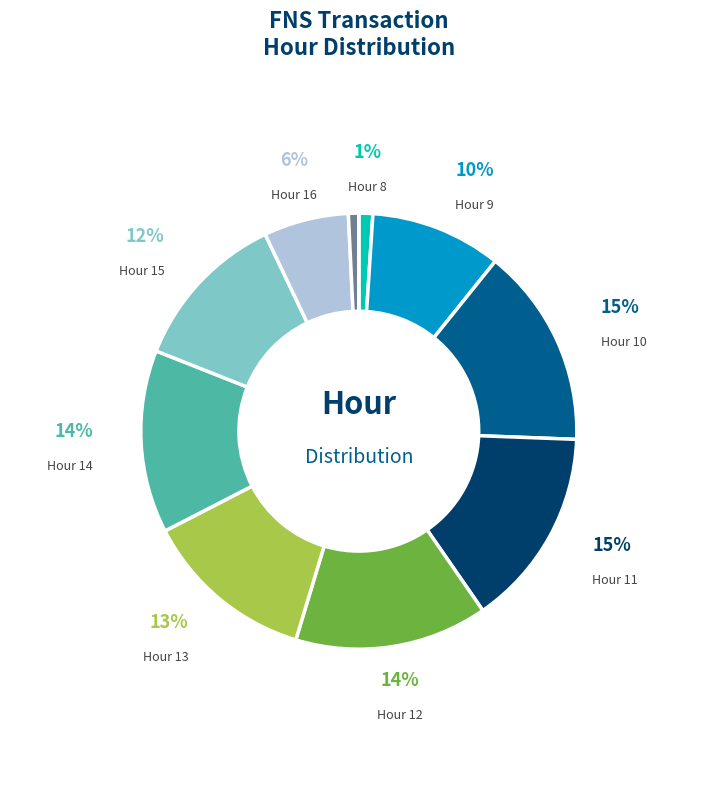

Which category has the biggest portion of the pie?

10